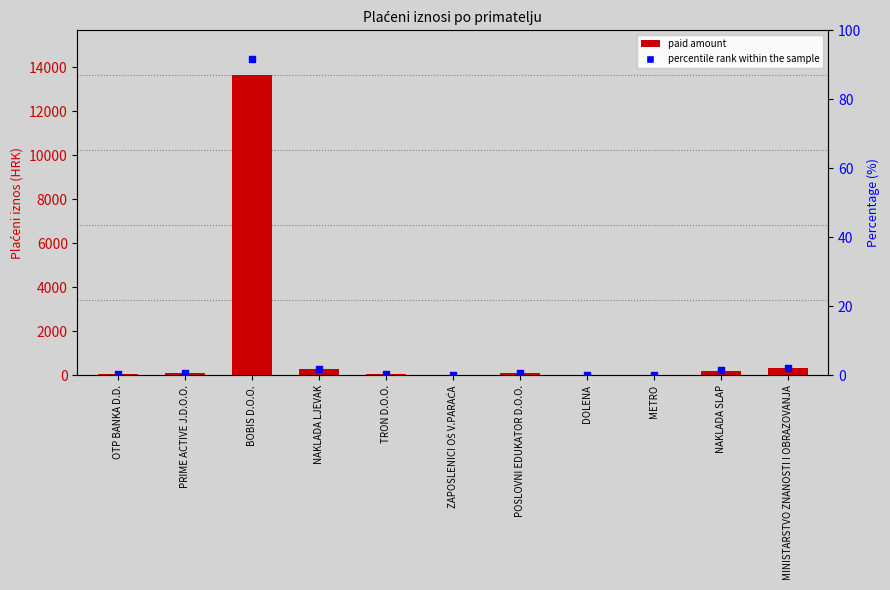

At how many categories does at least one series exceed 9544?

1